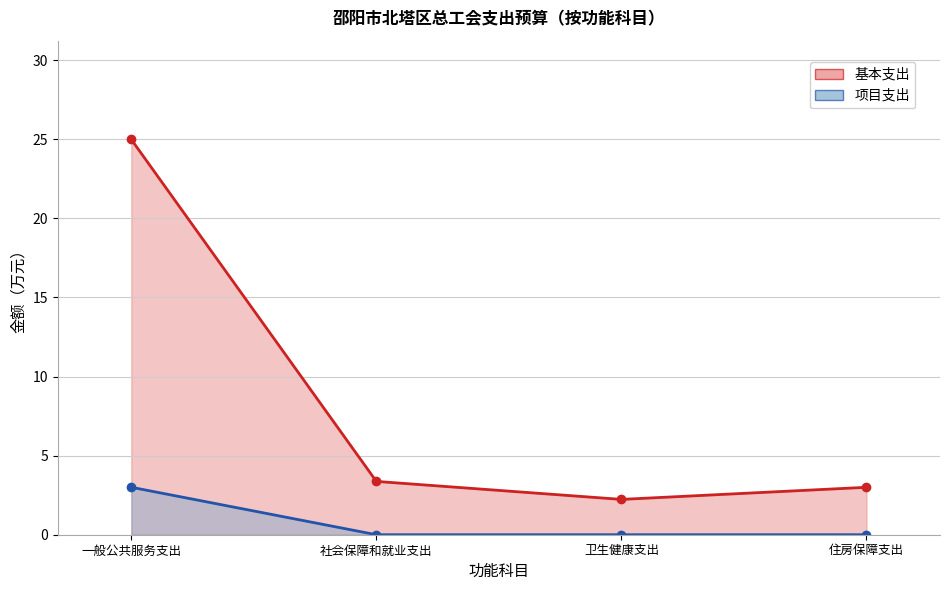

True or false: 项目支出 and 基本支出 intersect in this chart.

False